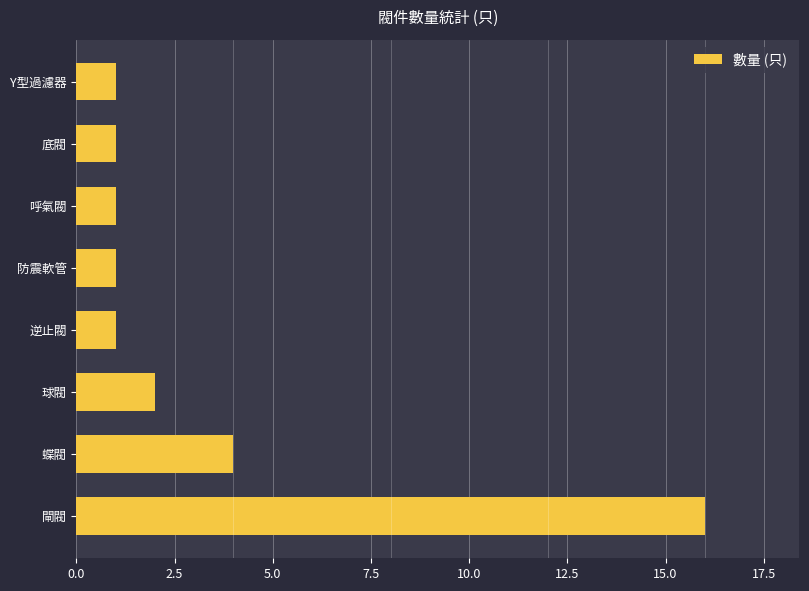

True or false: the data shows 1 at Y型過濾器.

True